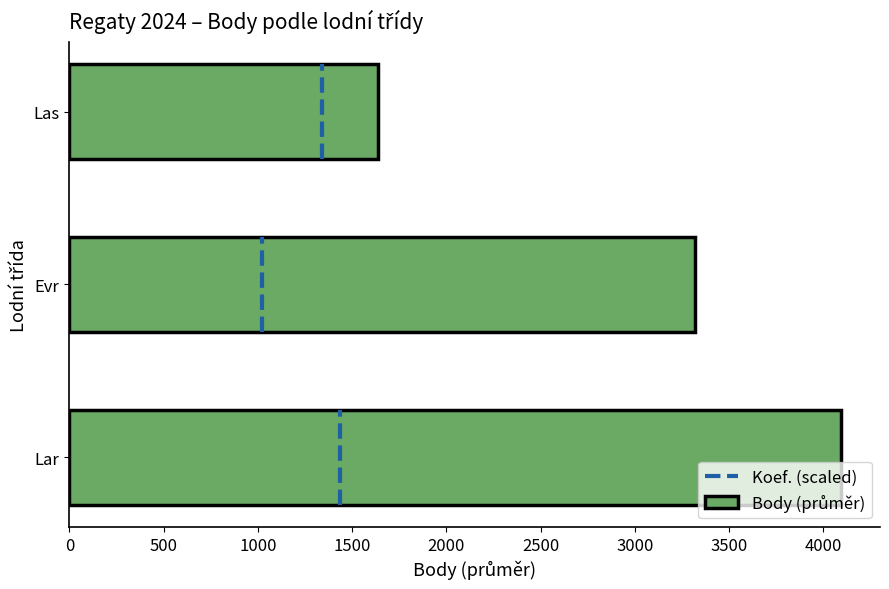

Reading left to right, transcribe all the data shown in this chart.

4096	3320	1635